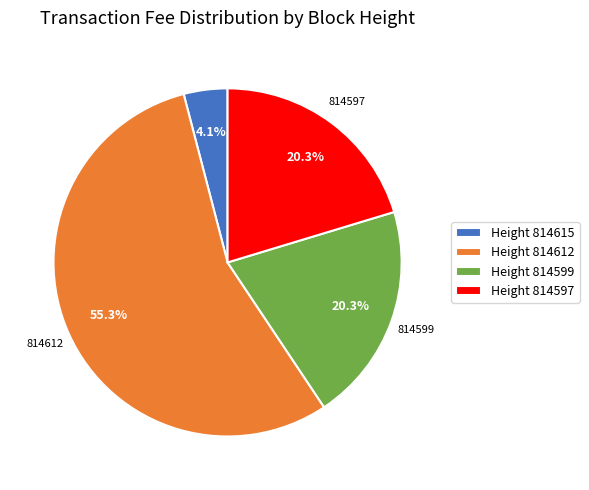

Does Height 814612 account for over 50% of the chart?

Yes